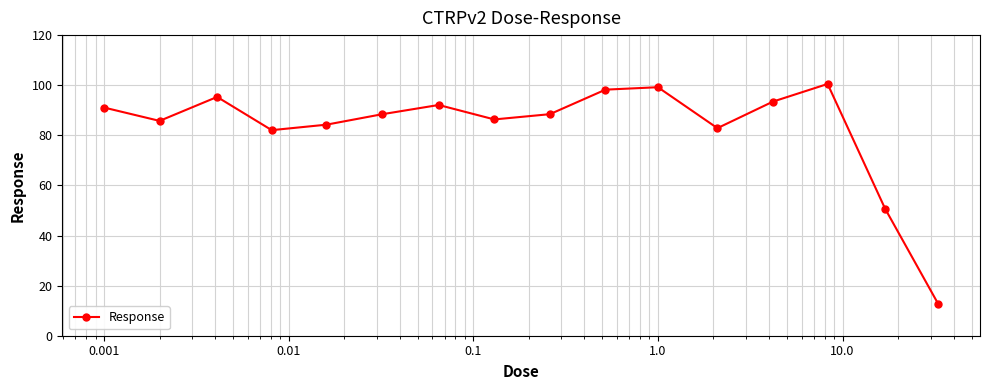

Count the number of categories in the chart.

16